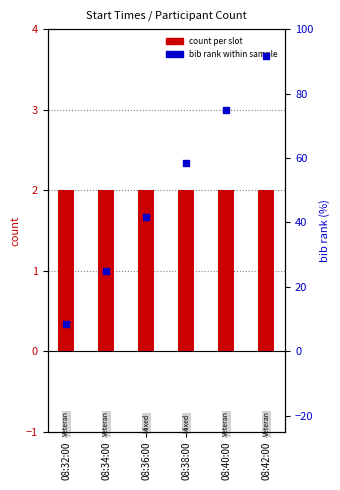

Which series contains the lowest Y value?

count